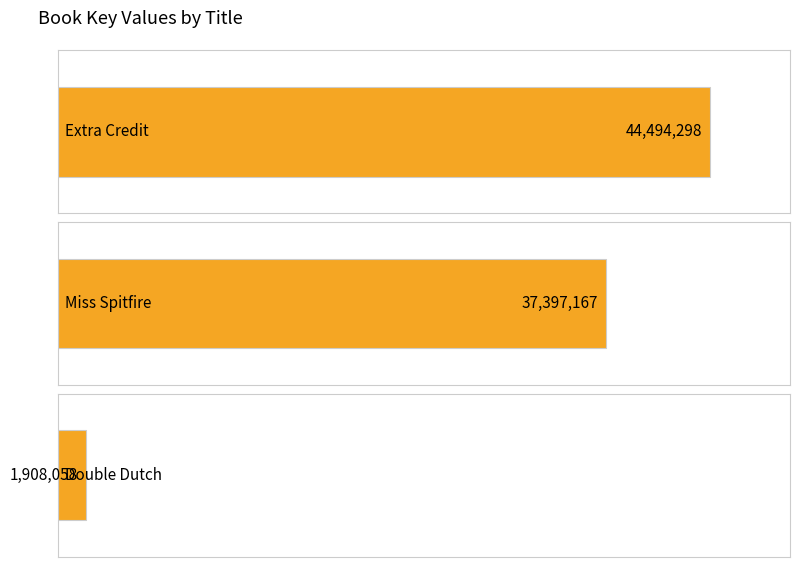

What is the change in value from Miss Spitfire to Double Dutch?

-35489109